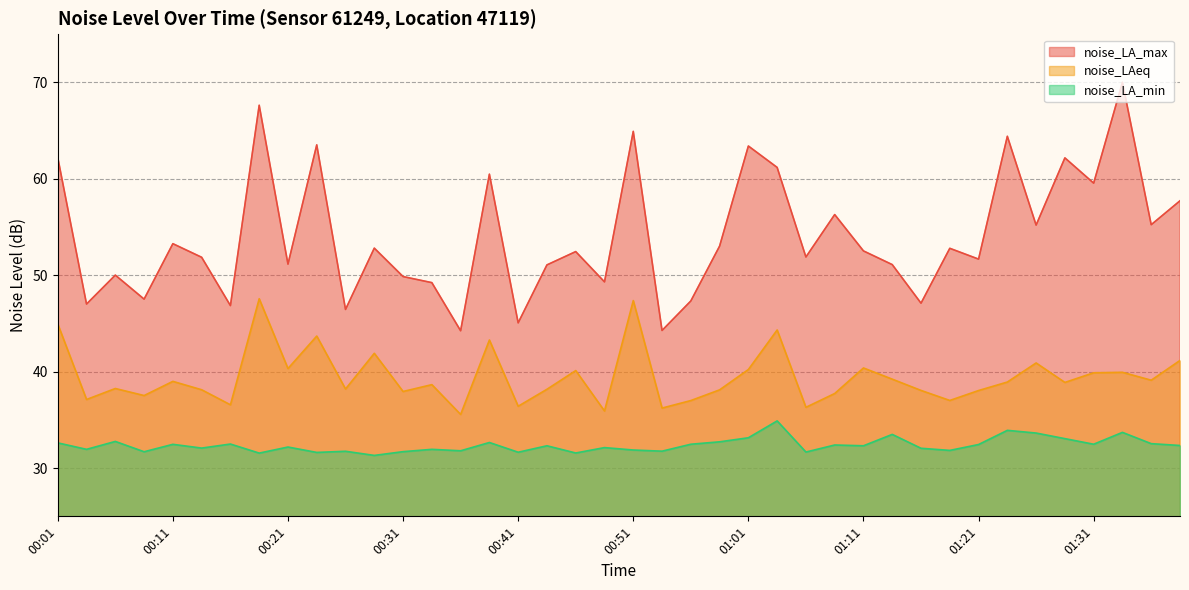

What value does the noise_LA_max series have at 00:34?

49.2